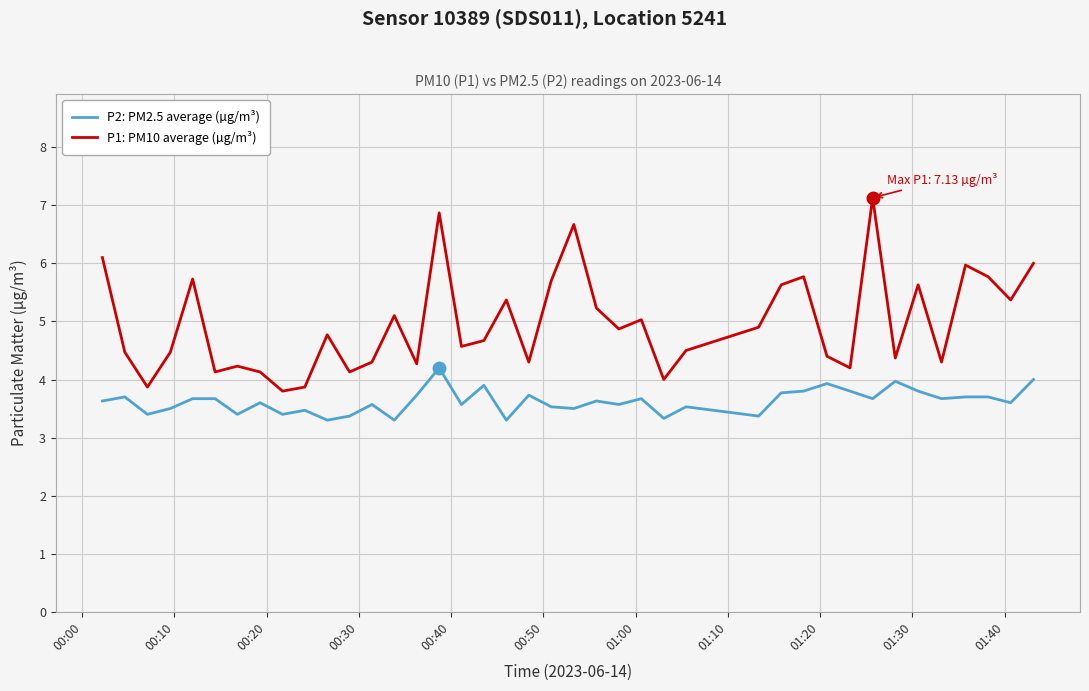

List the series in order of their peak value, highest first.

P1: PM10 average (µg/m³), P2: PM2.5 average (µg/m³)